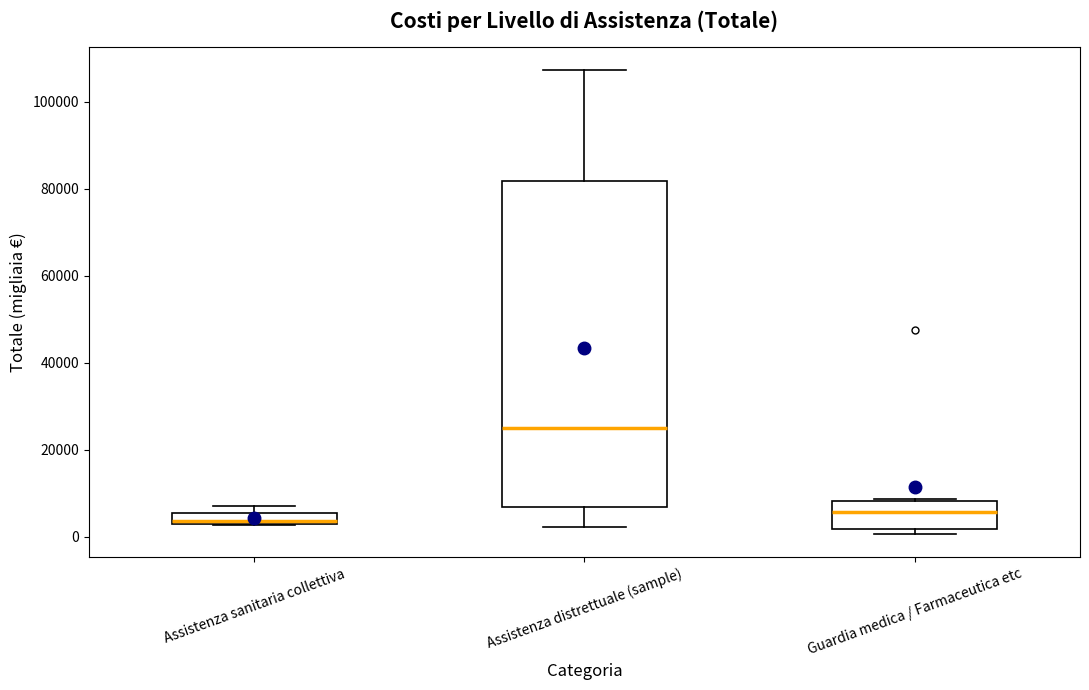

Which box is the tallest, from its lower edge to its upper edge?

Assistenza distrettuale (sample)